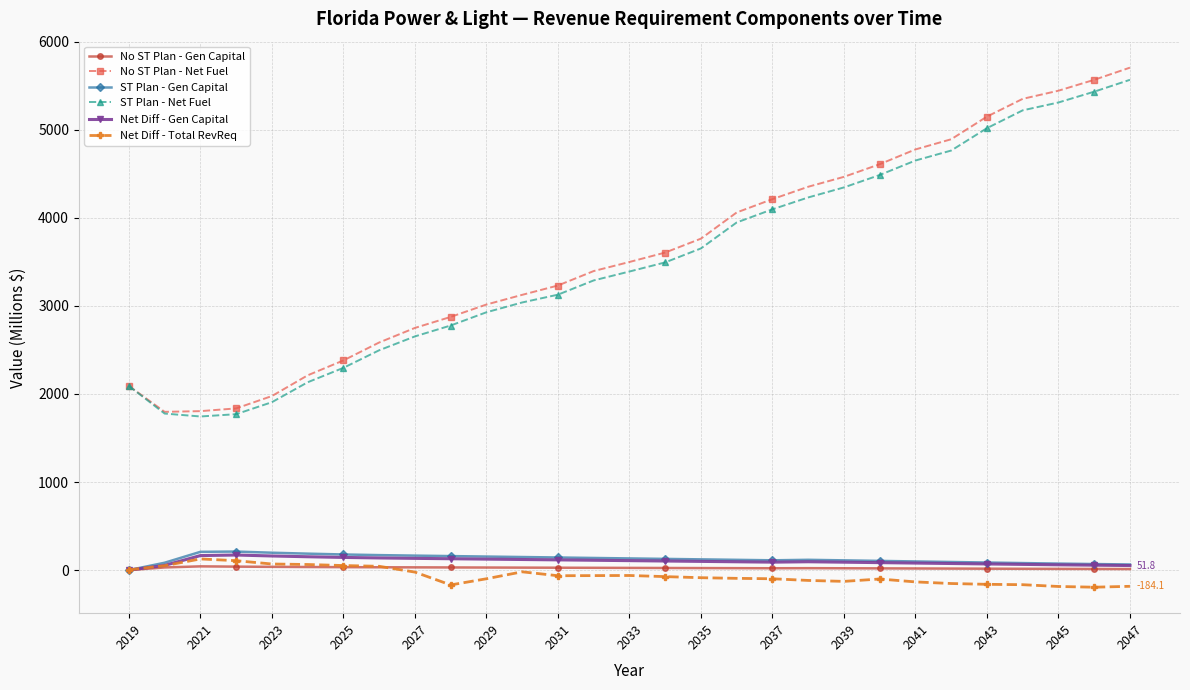

What is the lowest value of the No ST Plan - Net Fuel series?

1797.1